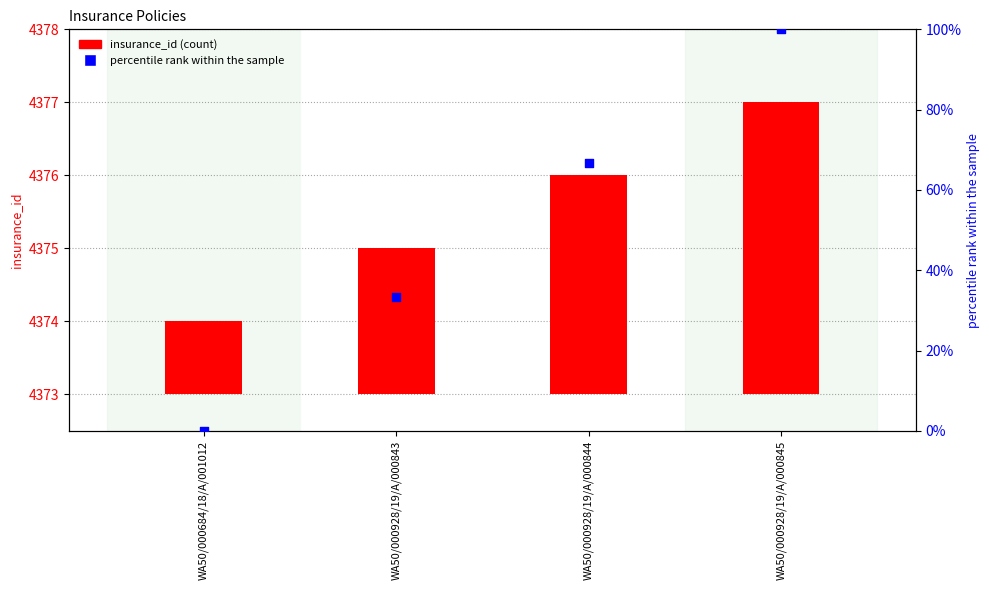

At how many categories does at least one series exceed 56?

2